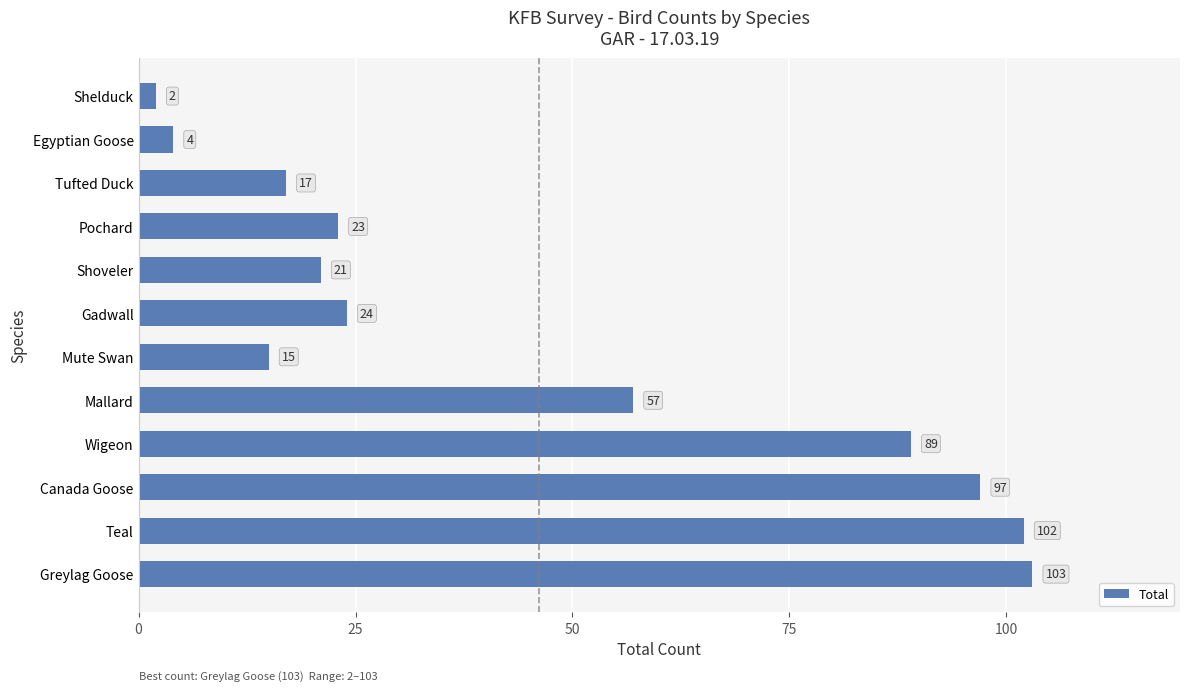

What is the minimum value shown in the chart?

2